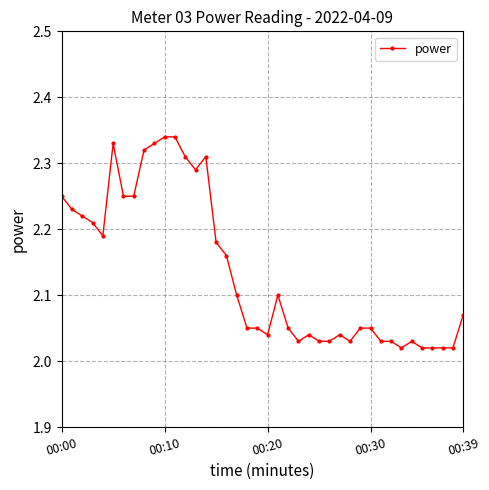

Does the chart have visible grid lines?

Yes